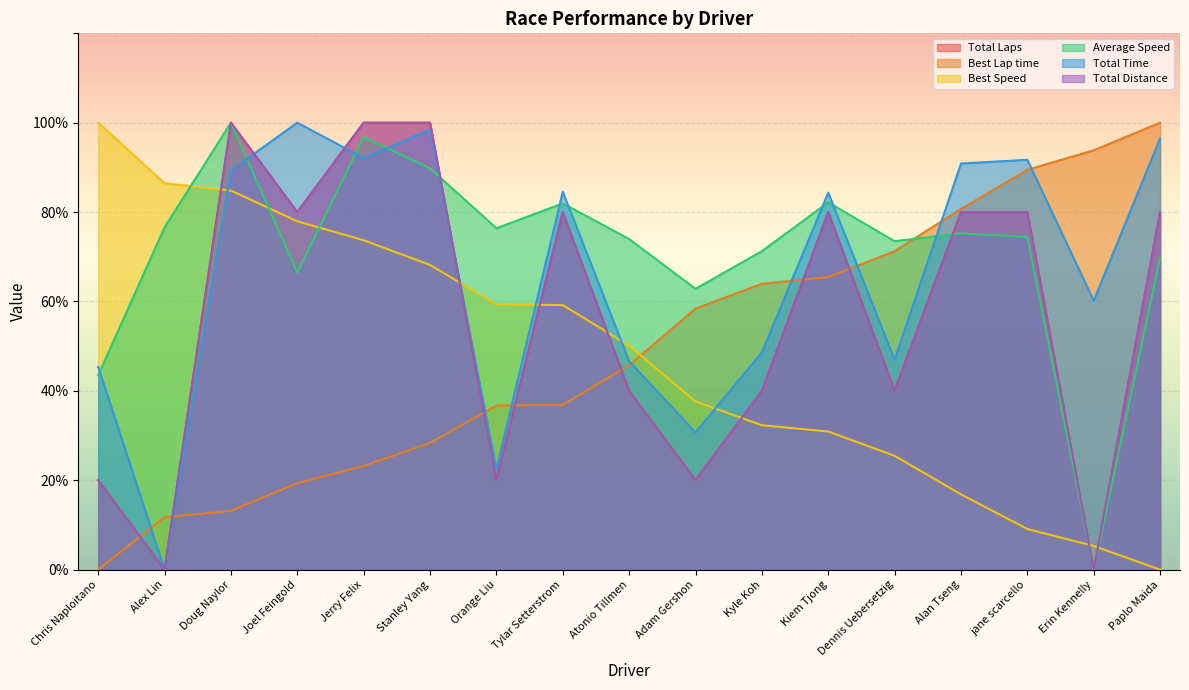

Reading left to right, list all the values displayed in this chart.

Total Laps: Chris Naploitano=20.0	Alex Lin=0.0	Doug Naylor=100.0	Joel Feingold=80.0	Jerry Felix=100.0	Stanley Yang=100.0	Orange Liu=20.0	Tylar Setterstrom=80.0	Atonio Tillmen=40.0	Adam Gershon=20.0	Kyle Koh=40.0	Kiem Tjong=80.0	Dennis Uebersetzig=40.0	Alan Tseng=80.0	jane scarcello=80.0	Erin Kennelly=0.0	Paplo Maida=80.0
Best Lap time: Chris Naploitano=0.0	Alex Lin=11.7	Doug Naylor=13.2	Joel Feingold=19.3	Jerry Felix=23.2	Stanley Yang=28.3	Orange Liu=36.7	Tylar Setterstrom=36.9	Atonio Tillmen=45.7	Adam Gershon=58.4	Kyle Koh=64.0	Kiem Tjong=65.4	Dennis Uebersetzig=71.3	Alan Tseng=80.7	jane scarcello=89.5	Erin Kennelly=93.8	Paplo Maida=100.0
Best Speed: Chris Naploitano=100.0	Alex Lin=86.4	Doug Naylor=84.8	Joel Feingold=77.9	Jerry Felix=73.7	Stanley Yang=68.2	Orange Liu=59.4	Tylar Setterstrom=59.2	Atonio Tillmen=50.1	Adam Gershon=37.6	Kyle Koh=32.3	Kiem Tjong=30.9	Dennis Uebersetzig=25.5	Alan Tseng=16.8	jane scarcello=9.1	Erin Kennelly=5.3	Paplo Maida=0.0
Average Speed: Chris Naploitano=43.5	Alex Lin=76.6	Doug Naylor=100.0	Joel Feingold=66.5	Jerry Felix=96.8	Stanley Yang=89.8	Orange Liu=76.4	Tylar Setterstrom=82.0	Atonio Tillmen=74.0	Adam Gershon=62.8	Kyle Koh=71.3	Kiem Tjong=82.2	Dennis Uebersetzig=73.5	Alan Tseng=75.3	jane scarcello=74.4	Erin Kennelly=0.0	Paplo Maida=69.7
Total Time: Chris Naploitano=45.4	Alex Lin=0.0	Doug Naylor=89.4	Joel Feingold=100.0	Jerry Felix=92.1	Stanley Yang=98.5	Orange Liu=22.5	Tylar Setterstrom=84.6	Atonio Tillmen=46.6	Adam Gershon=30.7	Kyle Koh=48.6	Kiem Tjong=84.4	Dennis Uebersetzig=47.0	Alan Tseng=90.9	jane scarcello=91.7	Erin Kennelly=60.2	Paplo Maida=96.5
Total Distance: Chris Naploitano=20.0	Alex Lin=0.0	Doug Naylor=100.0	Joel Feingold=80.0	Jerry Felix=100.0	Stanley Yang=100.0	Orange Liu=20.0	Tylar Setterstrom=80.0	Atonio Tillmen=40.0	Adam Gershon=20.0	Kyle Koh=40.0	Kiem Tjong=80.0	Dennis Uebersetzig=40.0	Alan Tseng=80.0	jane scarcello=80.0	Erin Kennelly=0.0	Paplo Maida=80.0